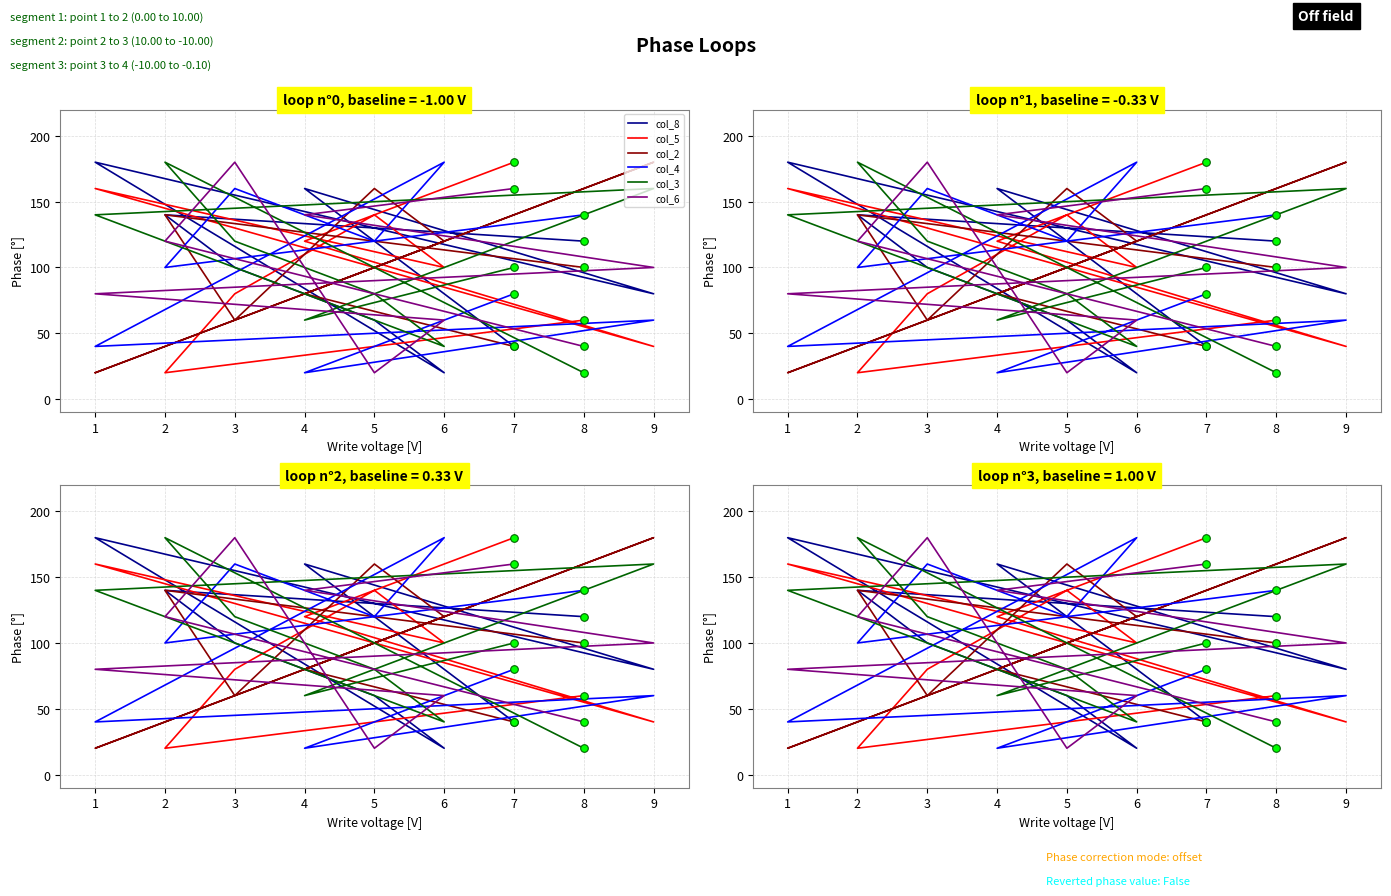

Which series has the largest total across all categories?

col_8